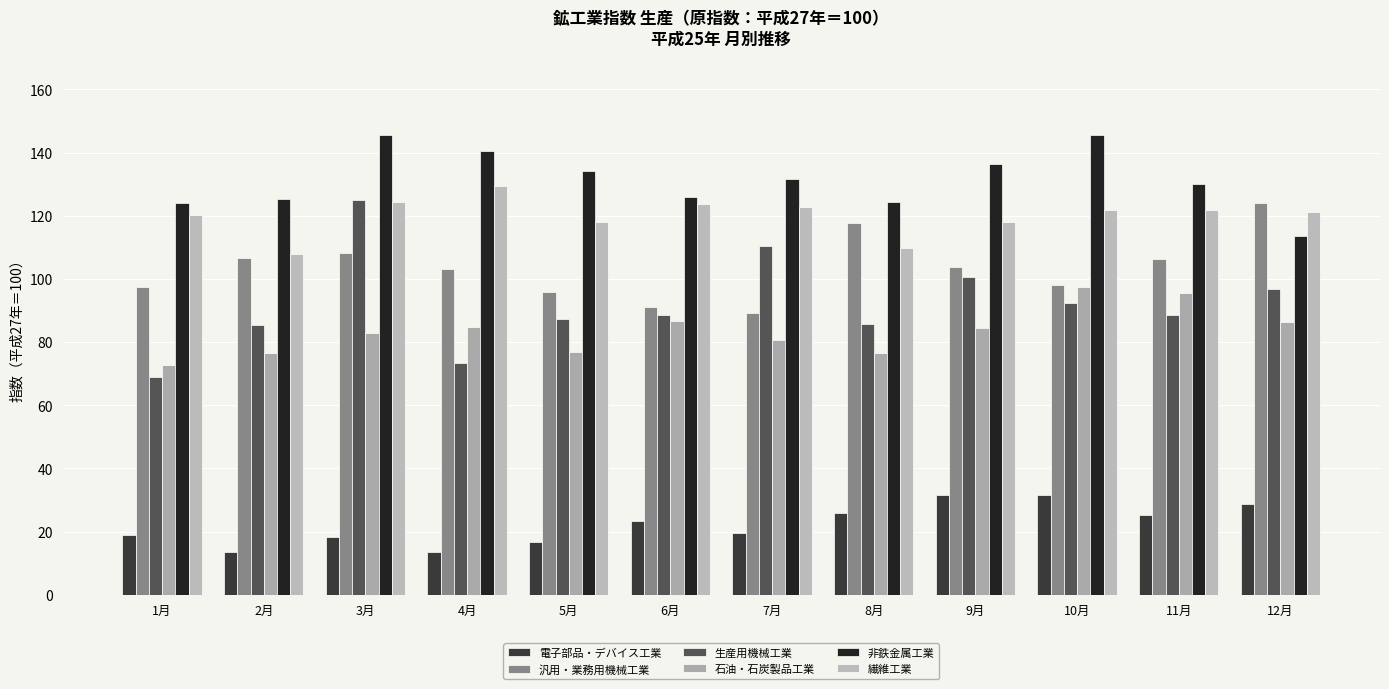

The value of 非鉄金属工業 at 12月 is 113.6. True or false?

True